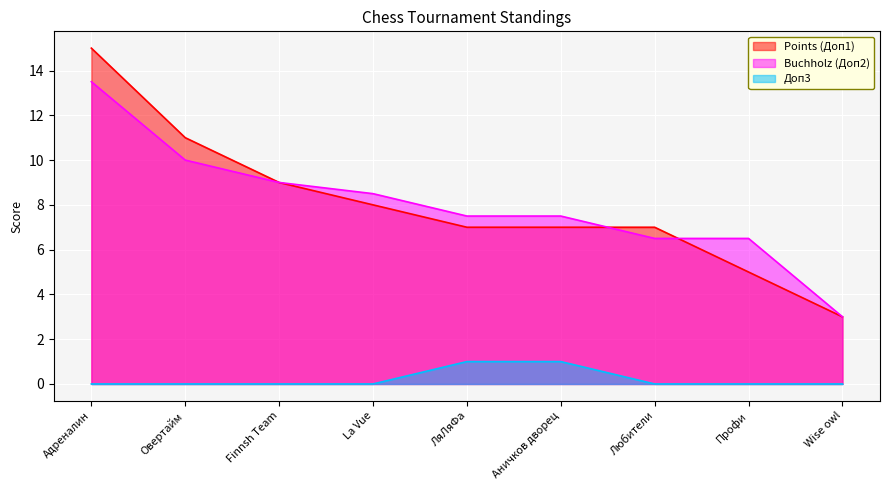

True or false: Доп3 and Buchholz (Доп2) intersect in this chart.

False